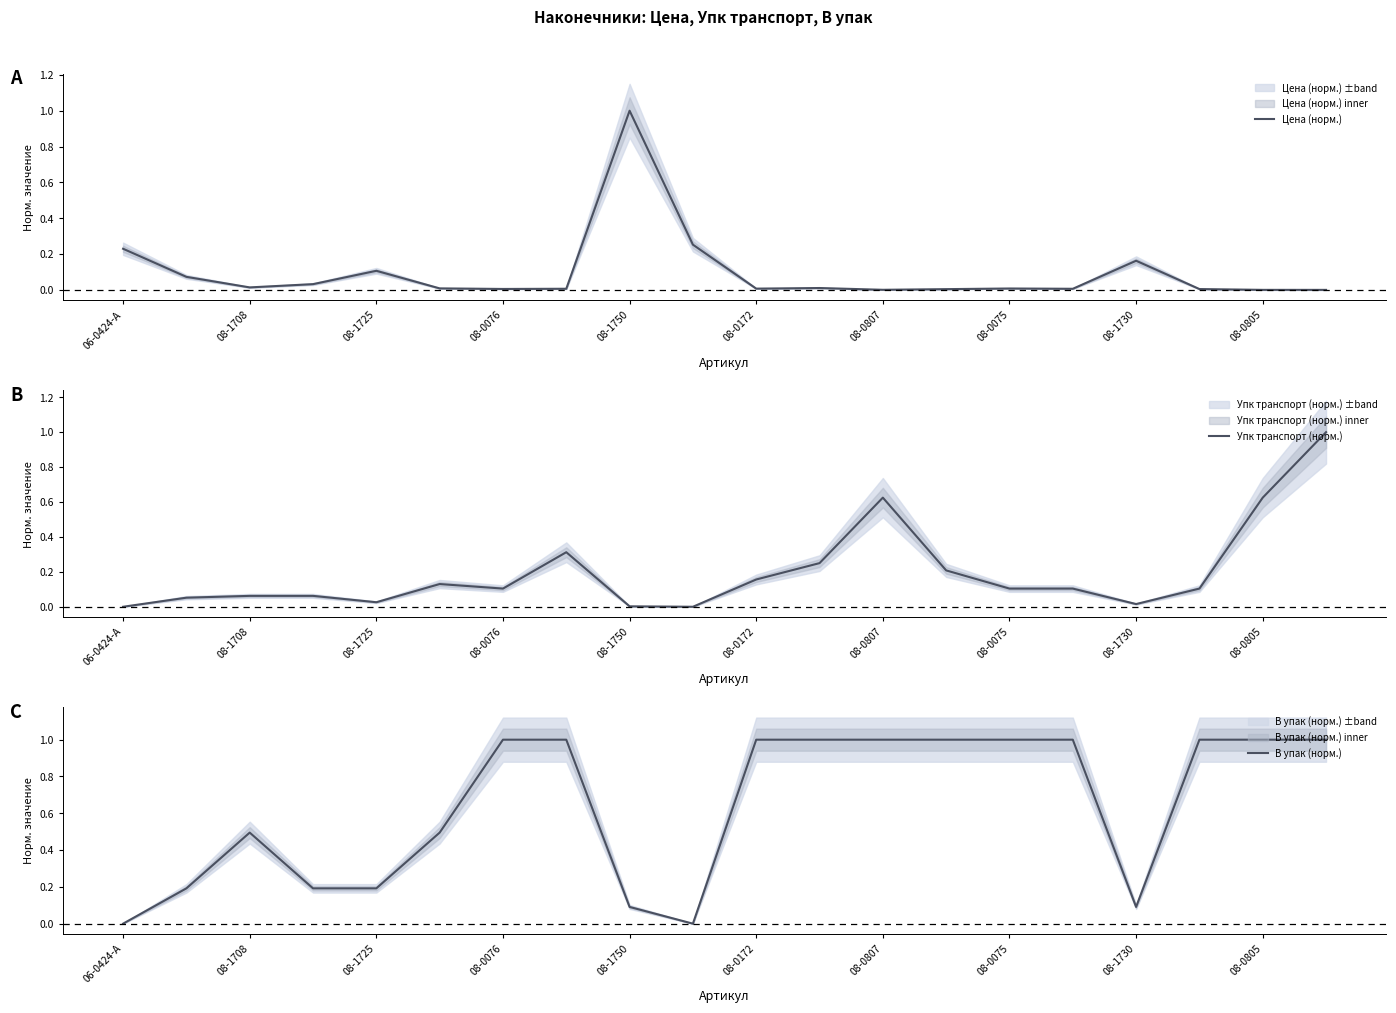

True or false: Упк транспорт (норм.) and В упак (норм.) intersect in this chart.

False